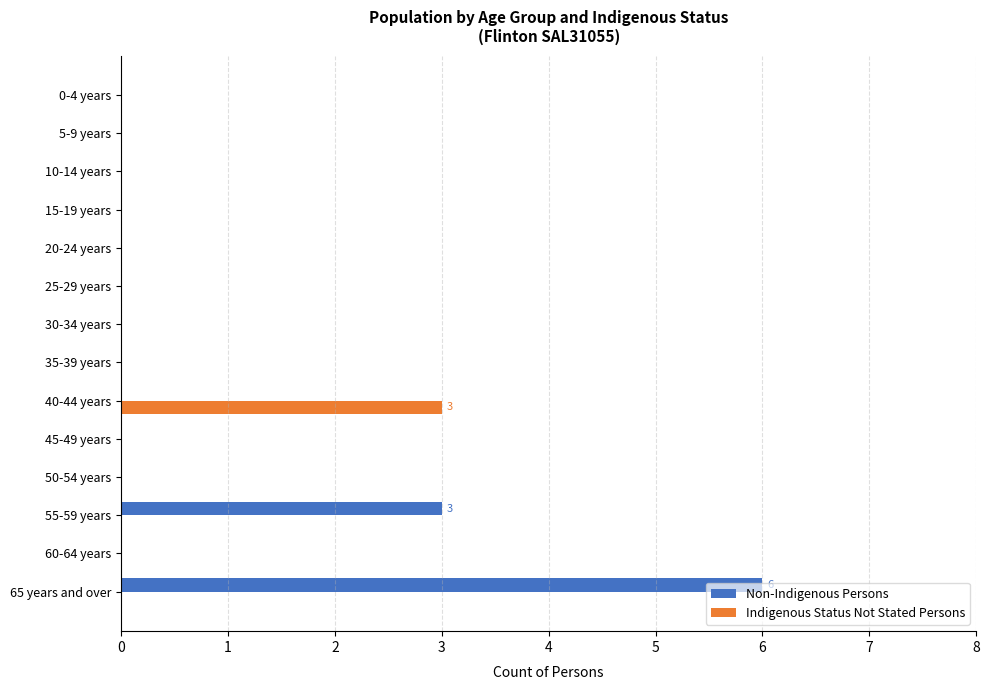

At which category is the sum across all series the highest?

65 years and over